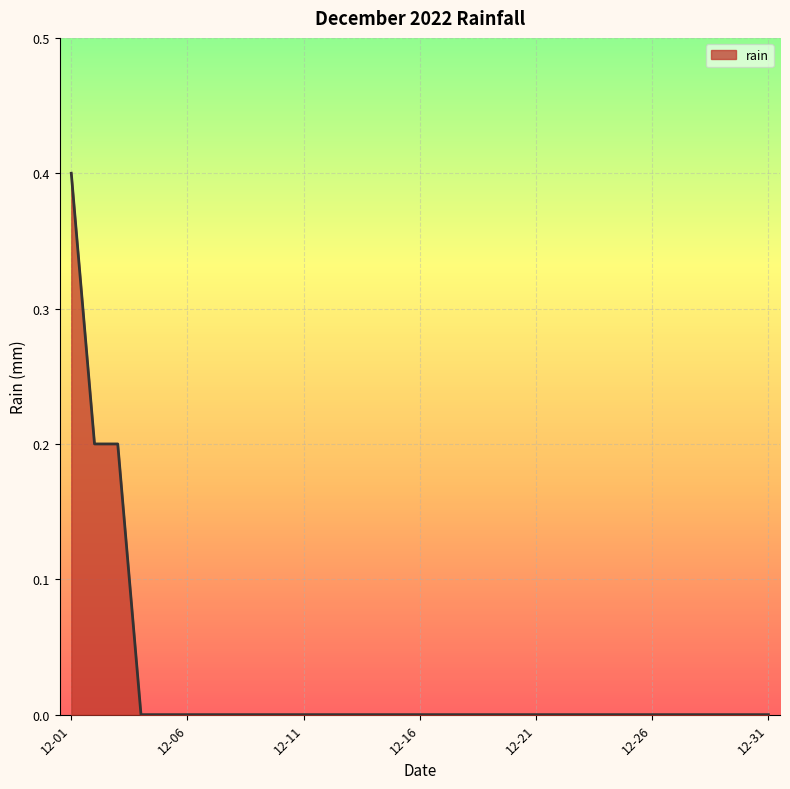

What is the difference between the maximum and minimum values?

0.4